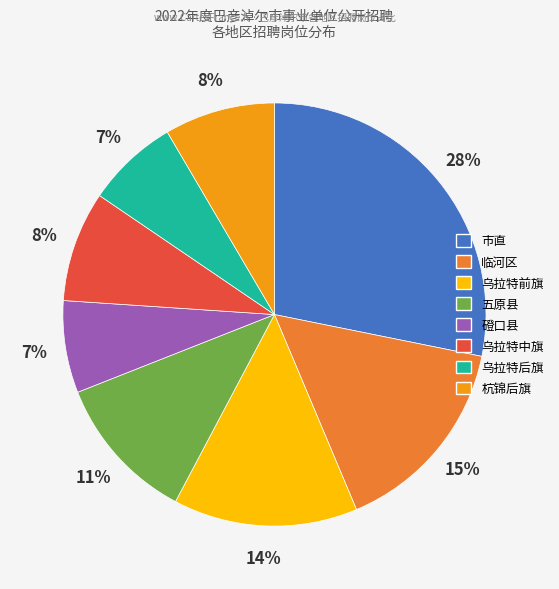

To the nearest percent, what is the difference between the 市直 and 乌拉特后旗 slice percentages?

21%